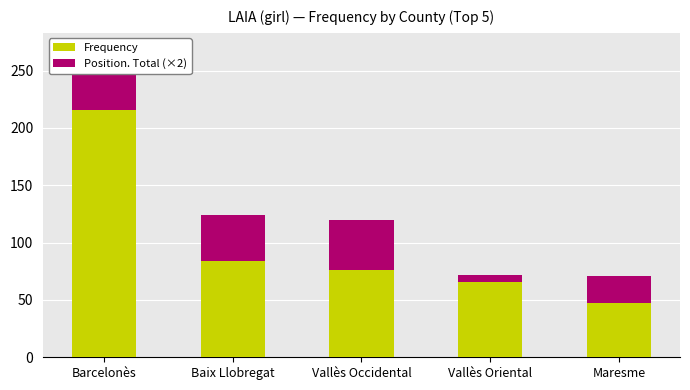

What is the maximum value for Frequency?

216